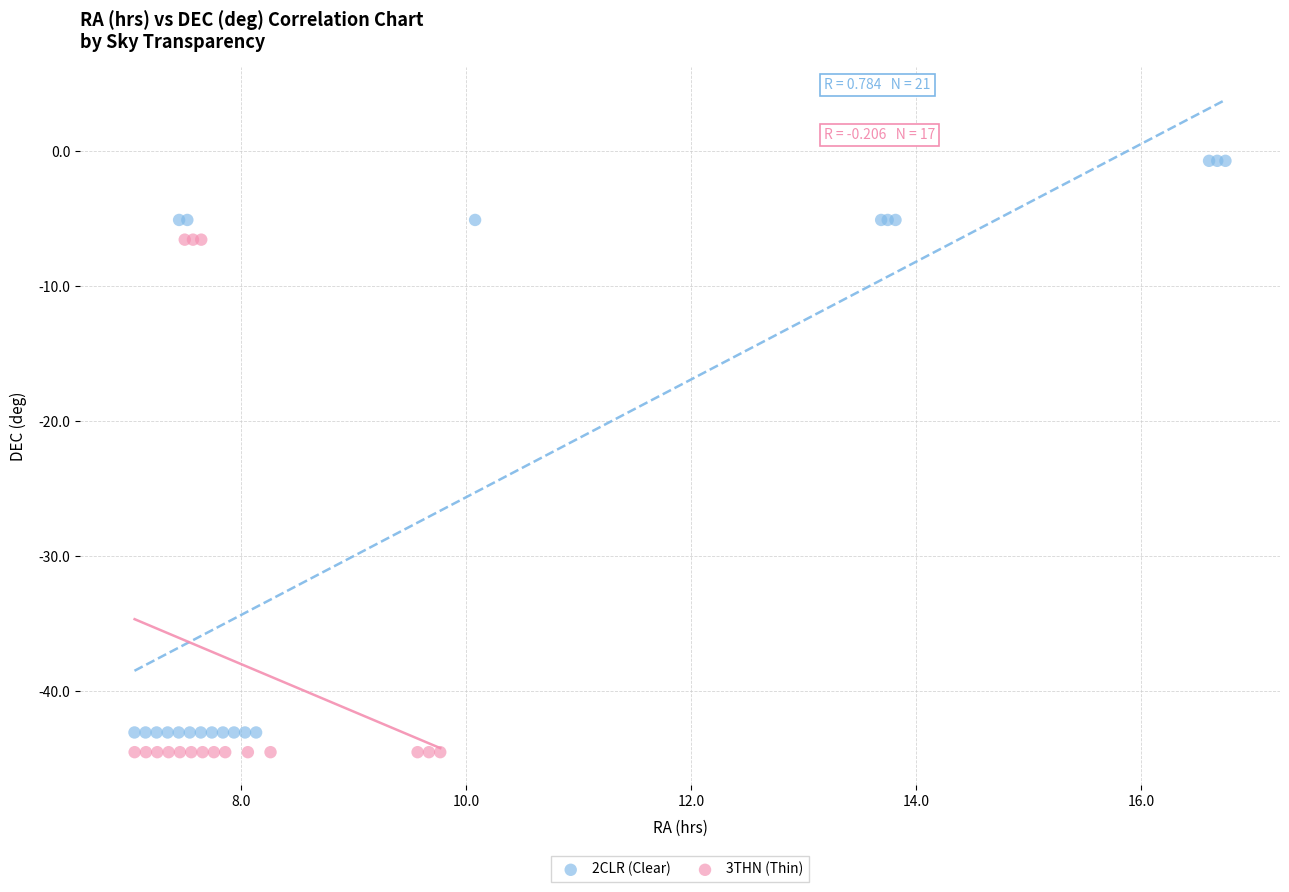

What are all the series names shown in the legend?

2CLR (Clear), 3THN (Thin)